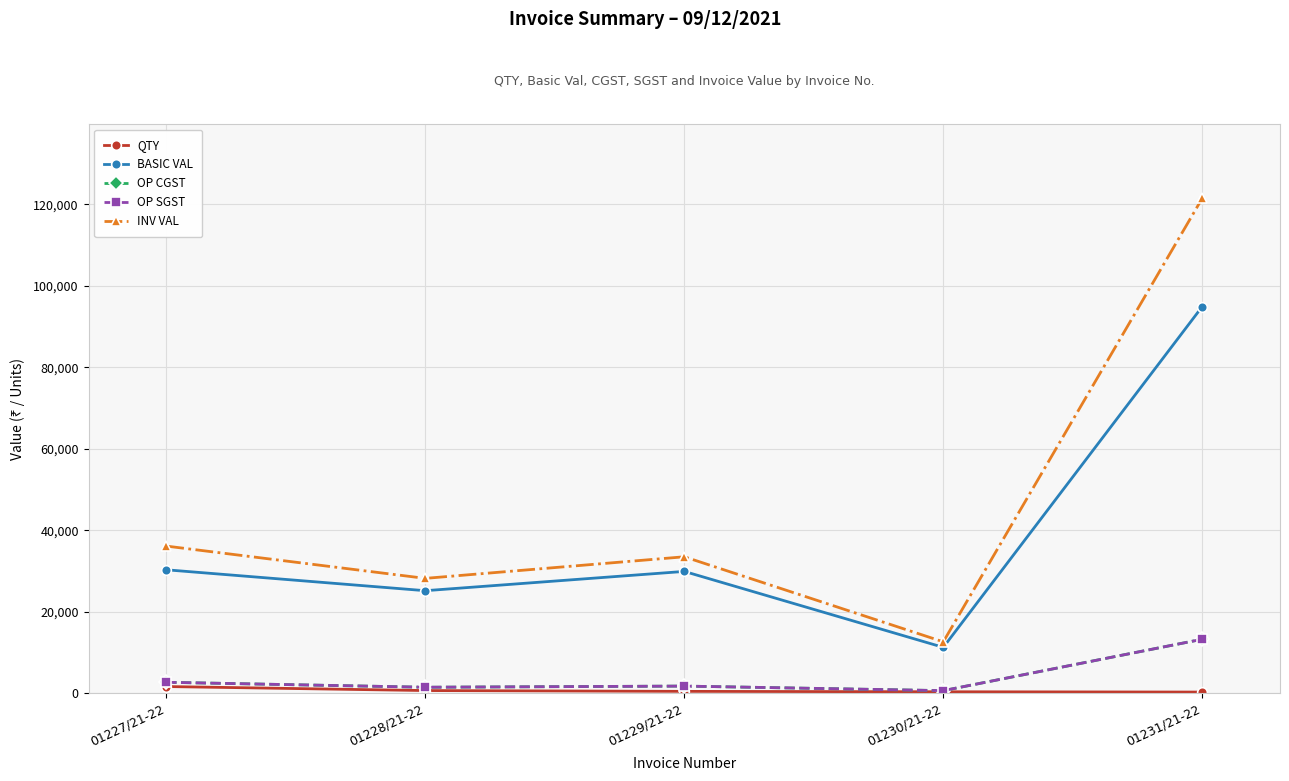

Where is the first local minimum for BASIC VAL?

01228/21-22